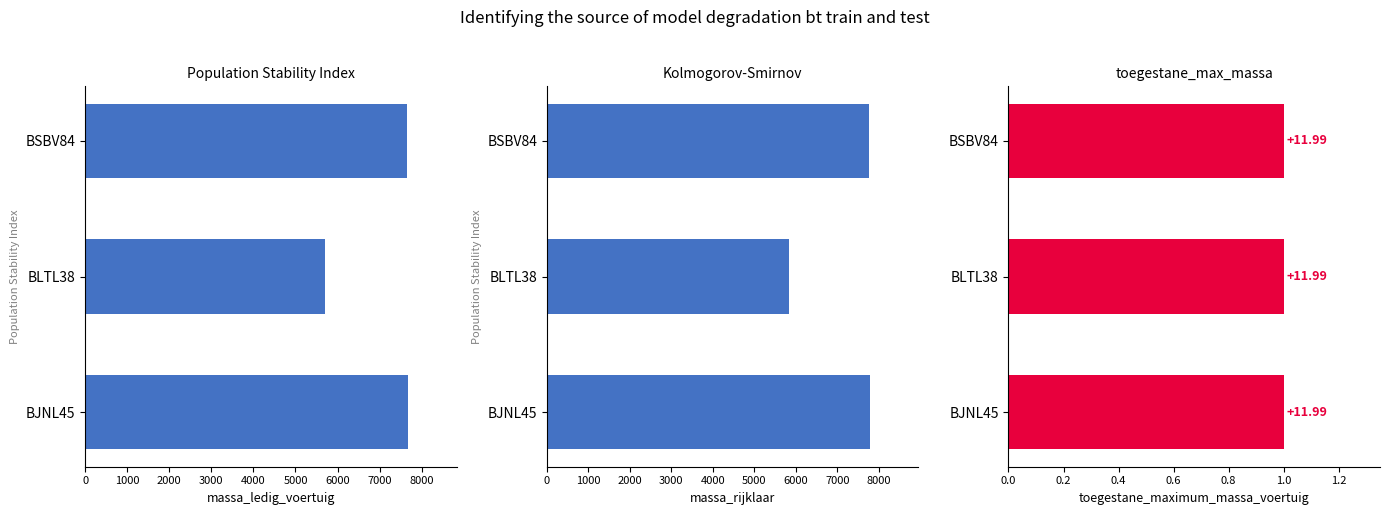

What is the lowest value of the massa_ledig_voertuig series?

5700.0